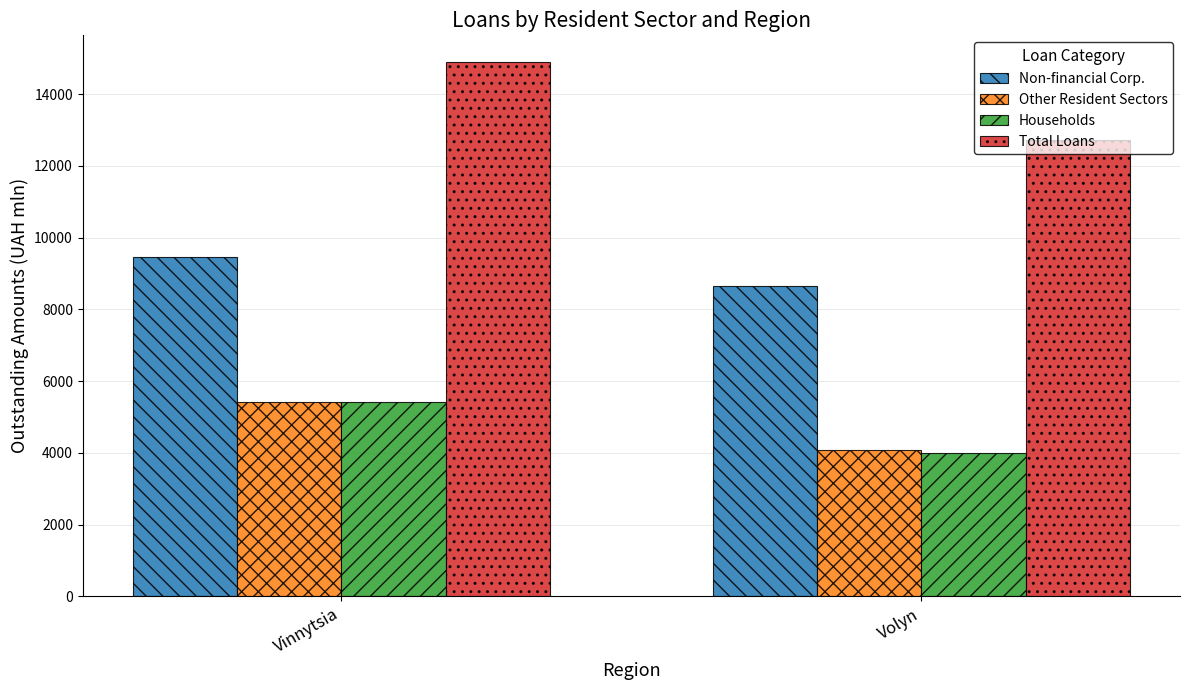

Reading left to right, transcribe all the data shown in this chart.

Non-financial Corp.: Vinnytsia=9466.8	Volyn=8662.2
Other Resident Sectors: Vinnytsia=5429.0	Volyn=4074.8
Households: Vinnytsia=5426.6	Volyn=4012.7
Total Loans: Vinnytsia=14895.8	Volyn=12736.9